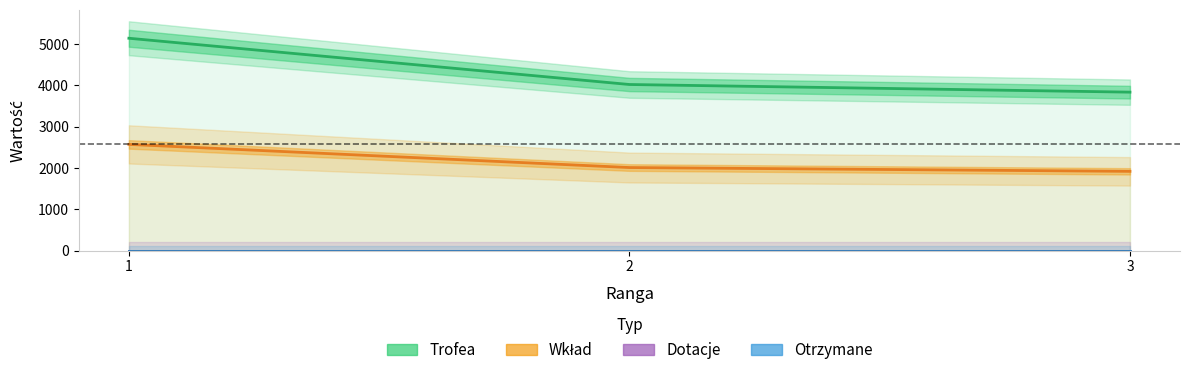

What is the average value of the Wkład series?

2164